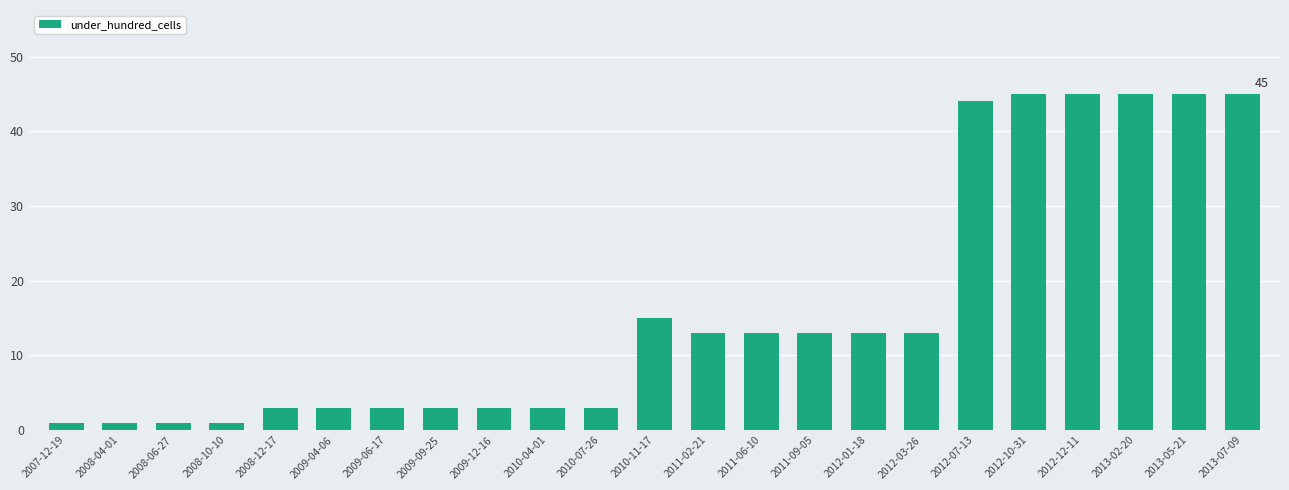

What position from the left is 2012-10-31?

19